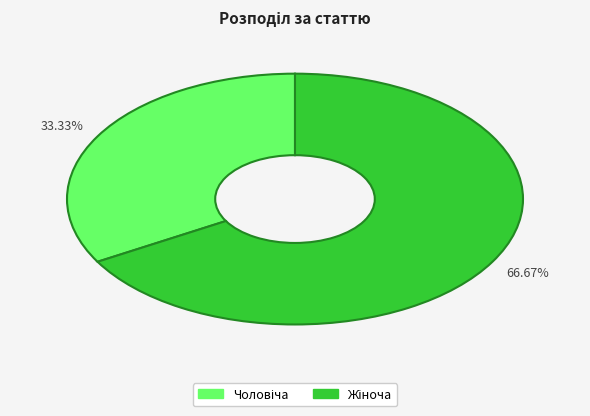

How many segments does this pie chart have?

2